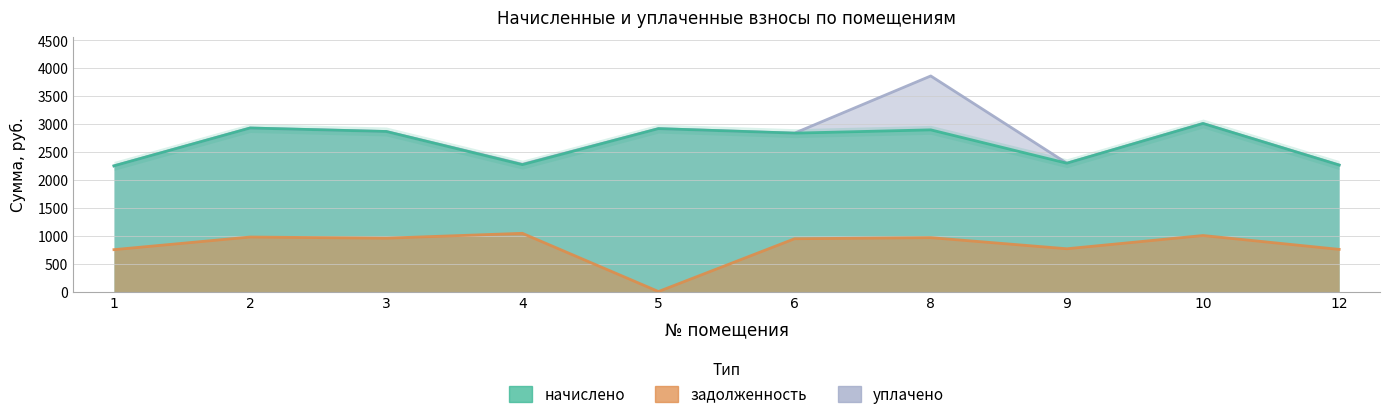

At 12, list the series in order from smallest to largest.

задолженность, начислено, уплачено